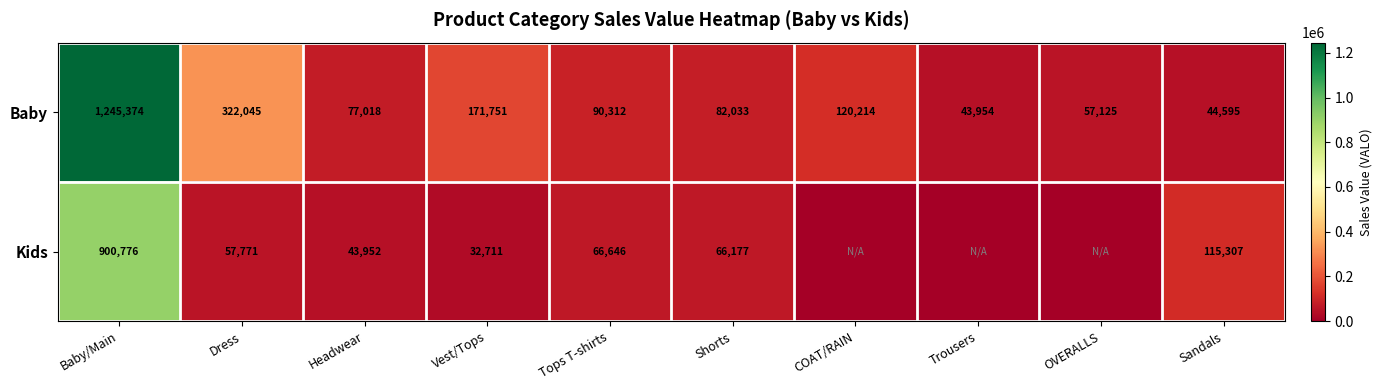

What is the total value across all series at Vest/Tops?

204462